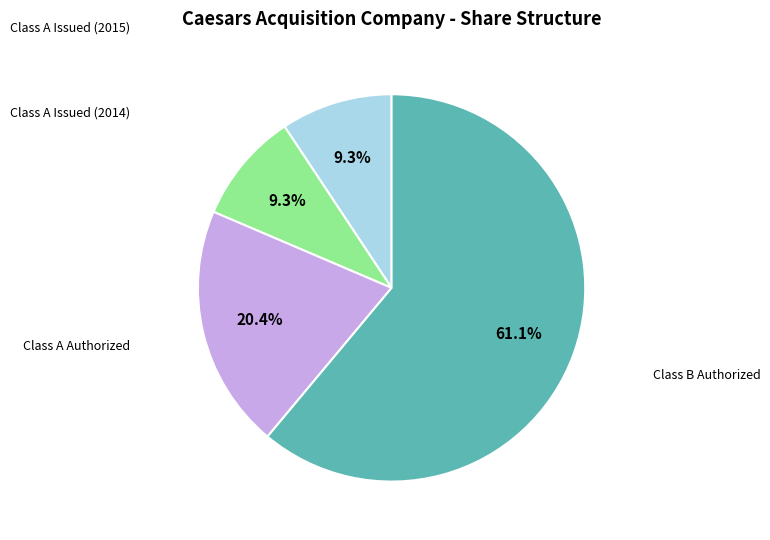

Does any single category account for the majority?

Yes